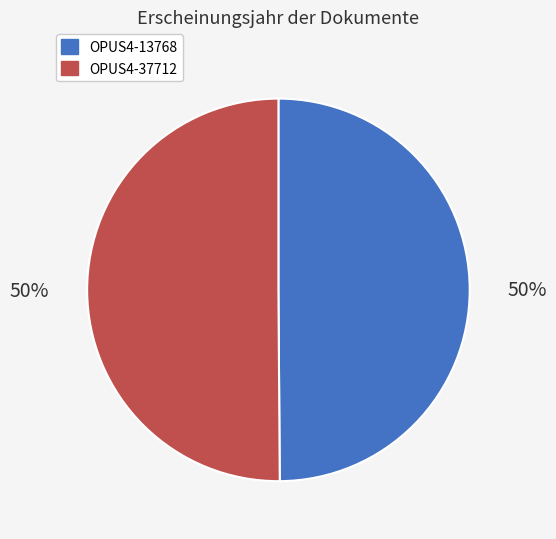

What is the ratio of the value at OPUS4-13768 to the value at OPUS4-37712?

1.0